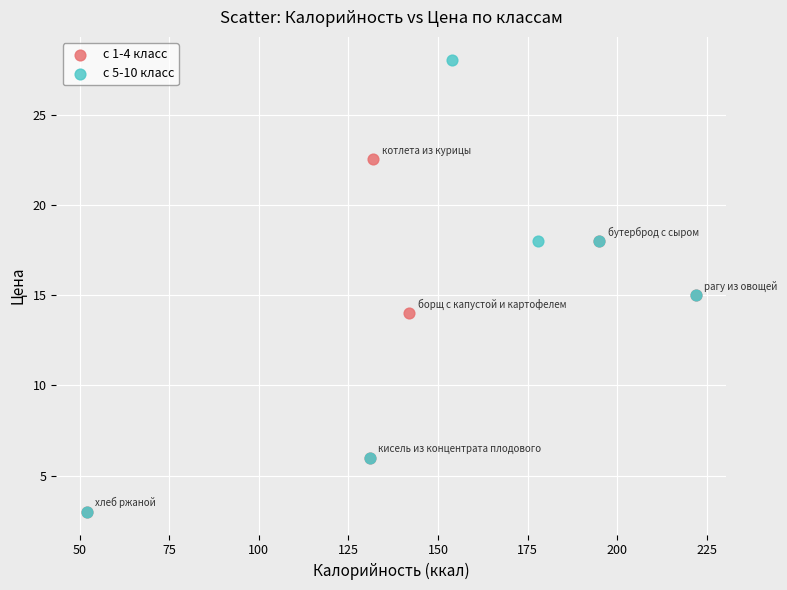

Which series reaches the maximum Y coordinate?

с 5-10 класс